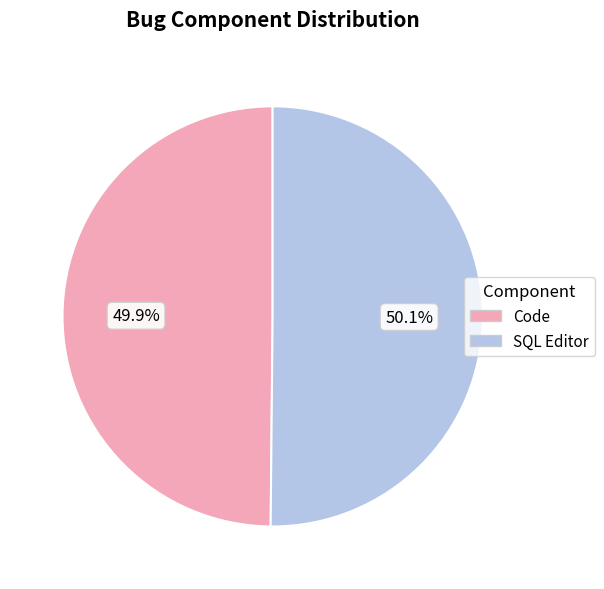

Approximately how many times larger is the value at SQL Editor compared to Code?

1.0